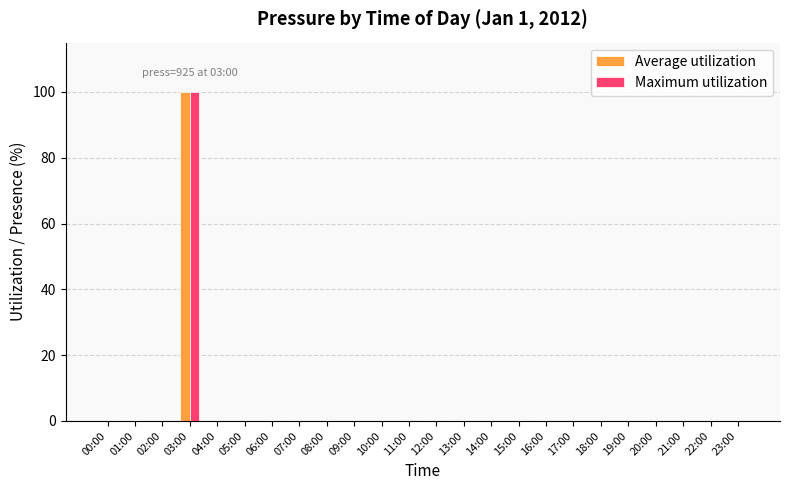

What is the sum of all Maximum utilization values?

100